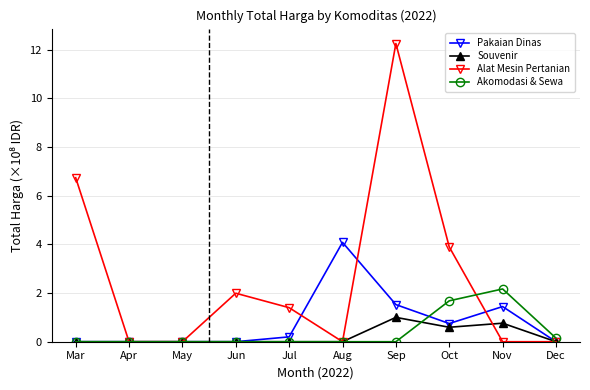

Count the Souvenir values in the range 0 to 1.

10